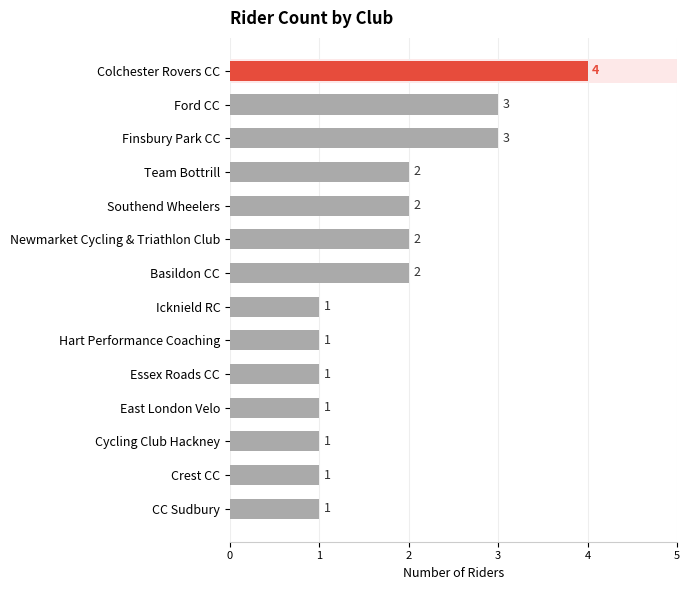

What is the smallest value displayed?

1